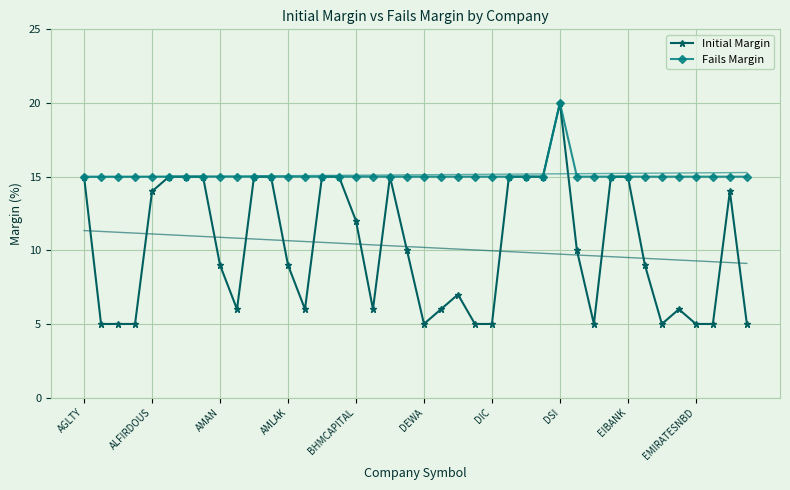

What position from the right is 26?

14